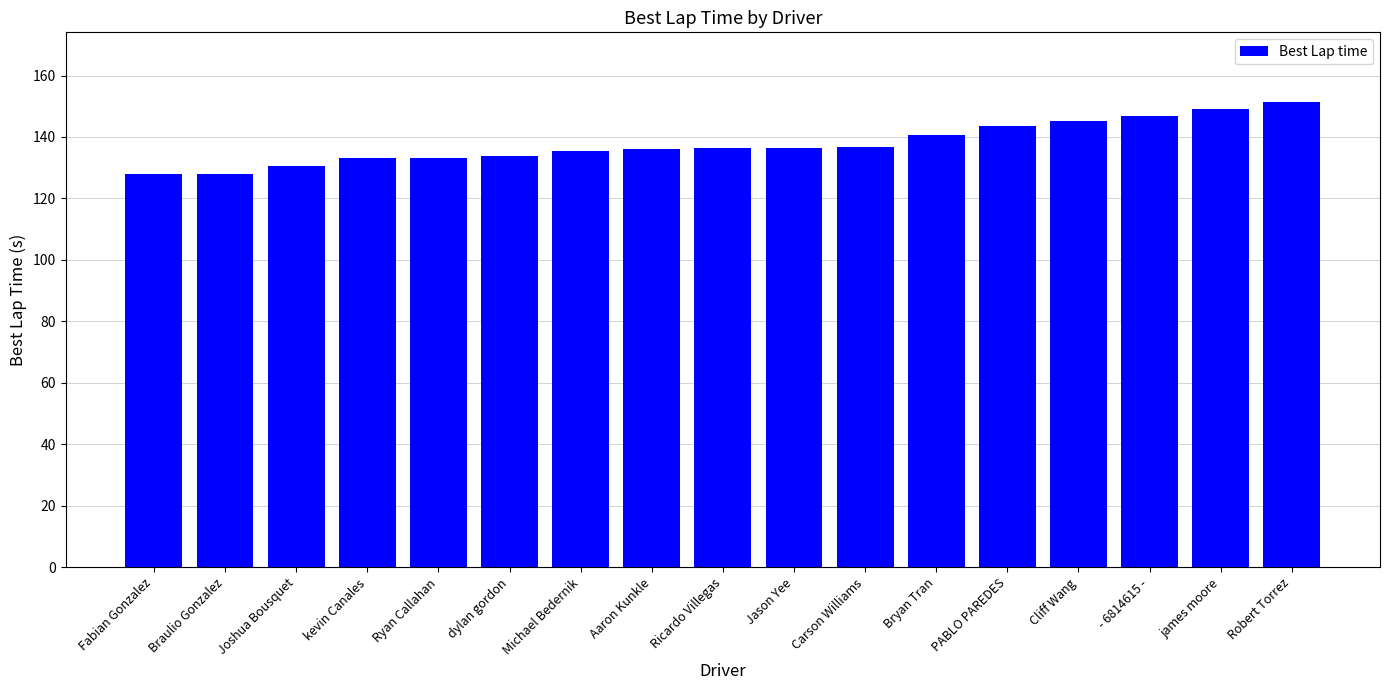

Count the number of categories in the chart.

17